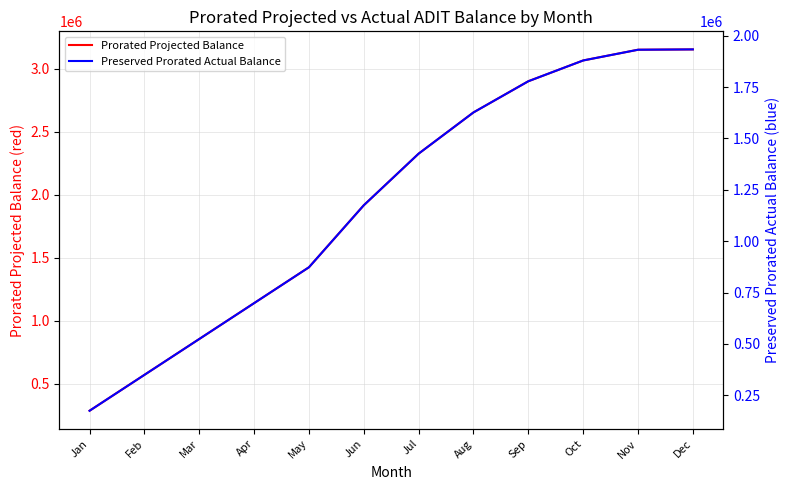

What is the average value of the Prorated Projected Balance series?

1954306.3